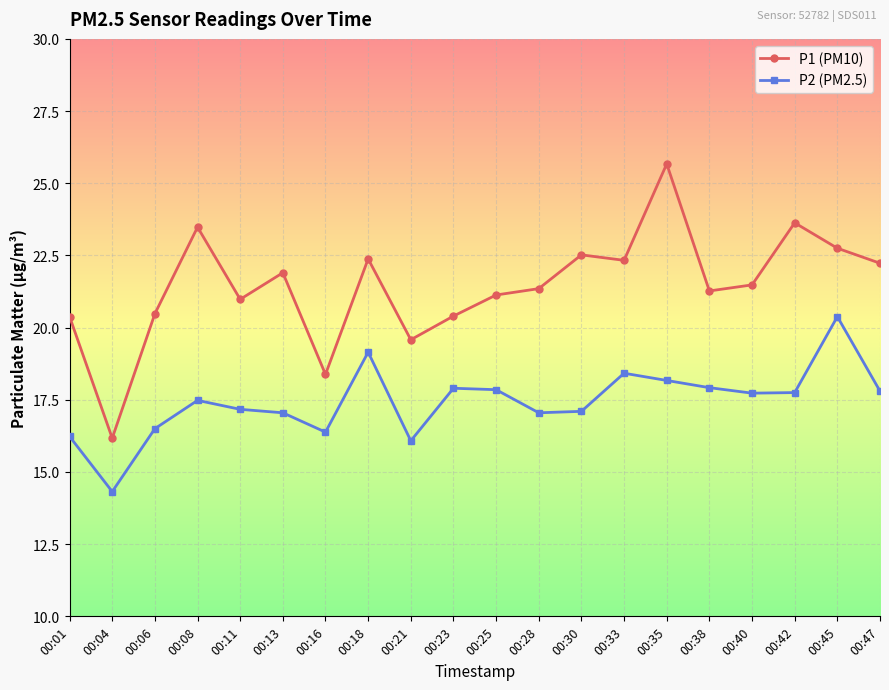

How many lines are shown in the chart?

2